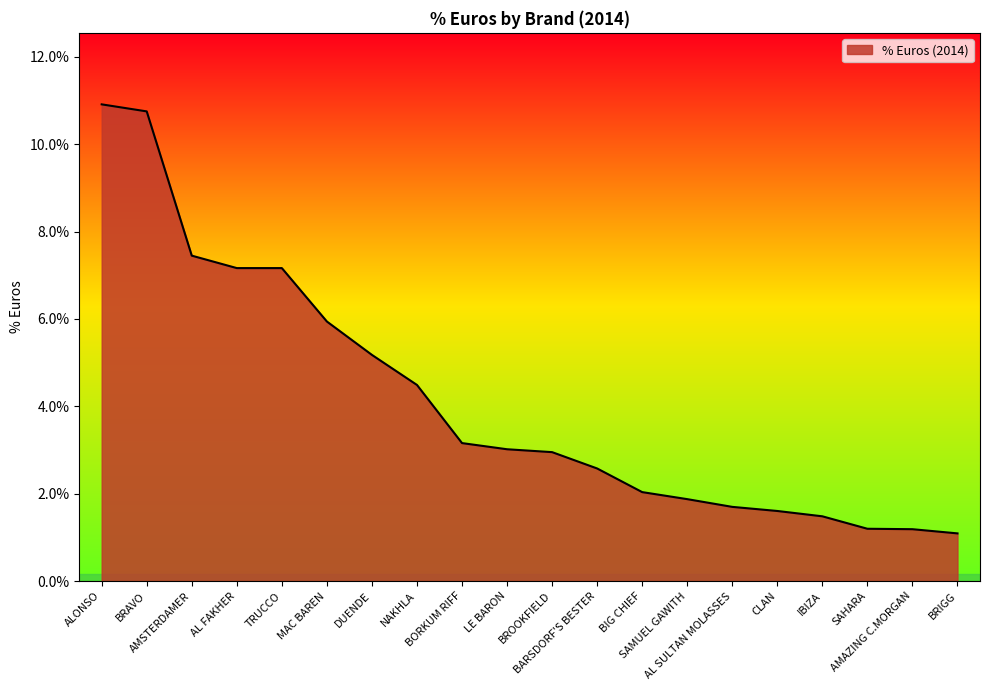

Does the chart display data point markers on the line(s)?

No